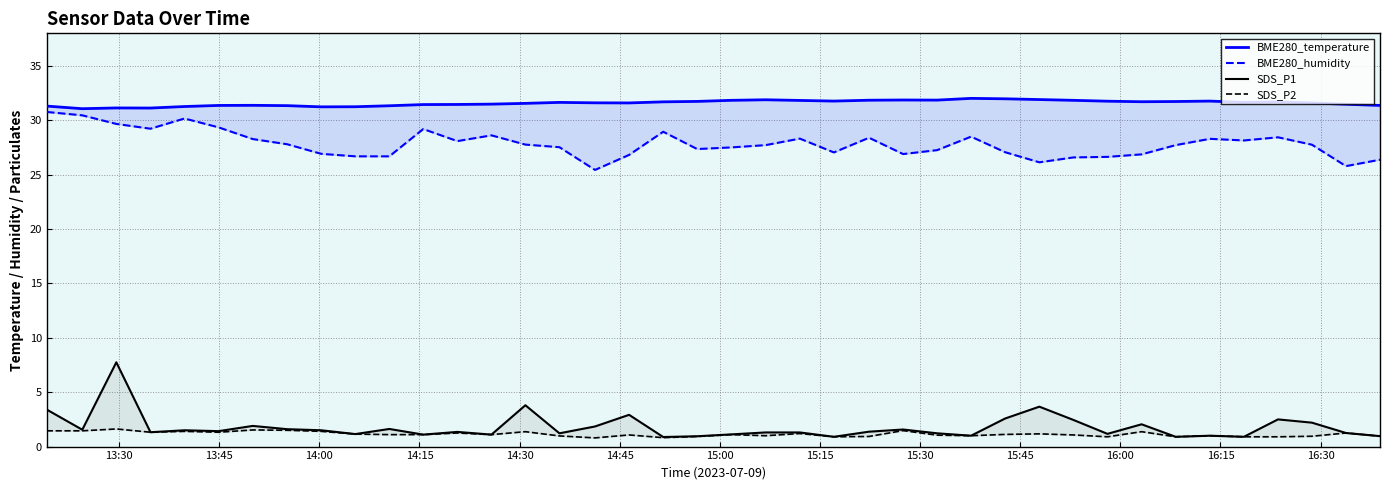

Reading left to right, what are all the values shown in this chart?

BME280_temperature: 31.3	31.1	31.1	31.1	31.3	31.4	31.4	31.4	31.2	31.2	31.3	31.4	31.5	31.5	31.6	31.6	31.6	31.6	31.7	31.7	31.8	31.9	31.8	31.8	31.9	31.9	31.9	32.0	32.0	31.9	31.8	31.8	31.7	31.7	31.8	31.6	31.7	31.6	31.5	31.4
BME280_humidity: 30.8	30.5	29.7	29.2	30.2	29.4	28.3	27.8	26.9	26.7	26.7	29.2	28.1	28.6	27.8	27.5	25.4	26.8	28.9	27.4	27.5	27.7	28.3	27.1	28.4	26.9	27.3	28.5	27.1	26.1	26.6	26.6	26.9	27.7	28.3	28.1	28.4	27.8	25.8	26.4
SDS_P1: 3.4	1.6	7.8	1.3	1.5	1.4	1.9	1.6	1.5	1.1	1.6	1.1	1.4	1.1	3.8	1.2	1.9	2.9	0.9	0.9	1.1	1.3	1.3	0.9	1.4	1.6	1.2	1.0	2.6	3.7	2.5	1.2	2.0	0.9	1.0	0.9	2.5	2.2	1.2	1.0
SDS_P2: 1.4	1.4	1.6	1.3	1.4	1.3	1.5	1.5	1.4	1.1	1.1	1.1	1.2	1.1	1.4	1.0	0.8	1.1	0.8	0.9	1.1	1.0	1.2	0.9	0.9	1.5	1.1	1.0	1.1	1.2	1.1	0.9	1.4	0.9	1.0	0.9	0.9	0.9	1.2	1.0